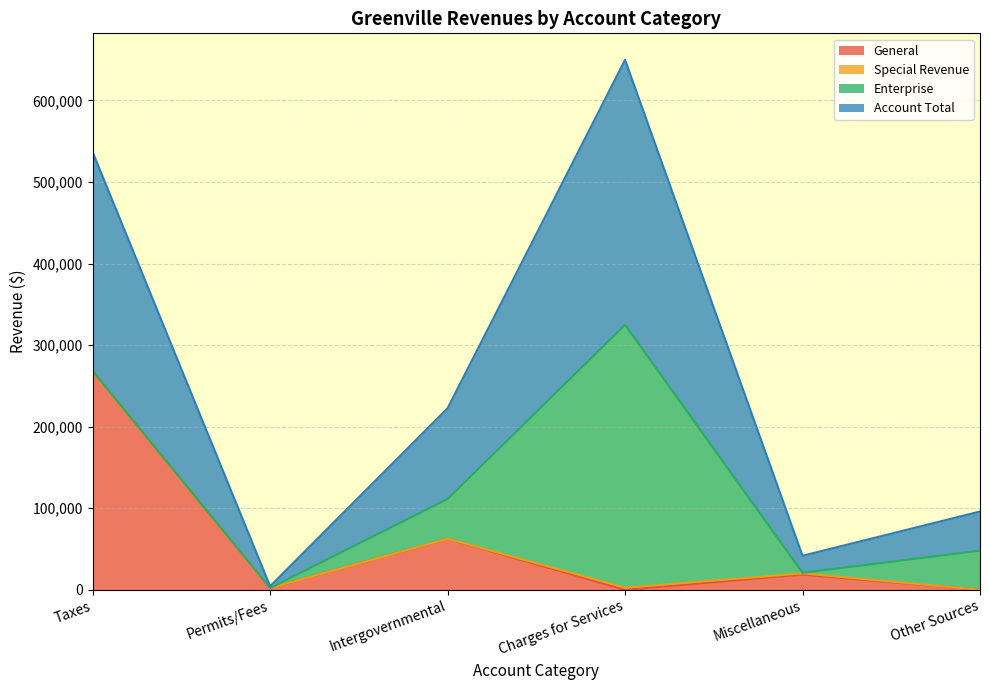

How many lines are shown in the chart?

4